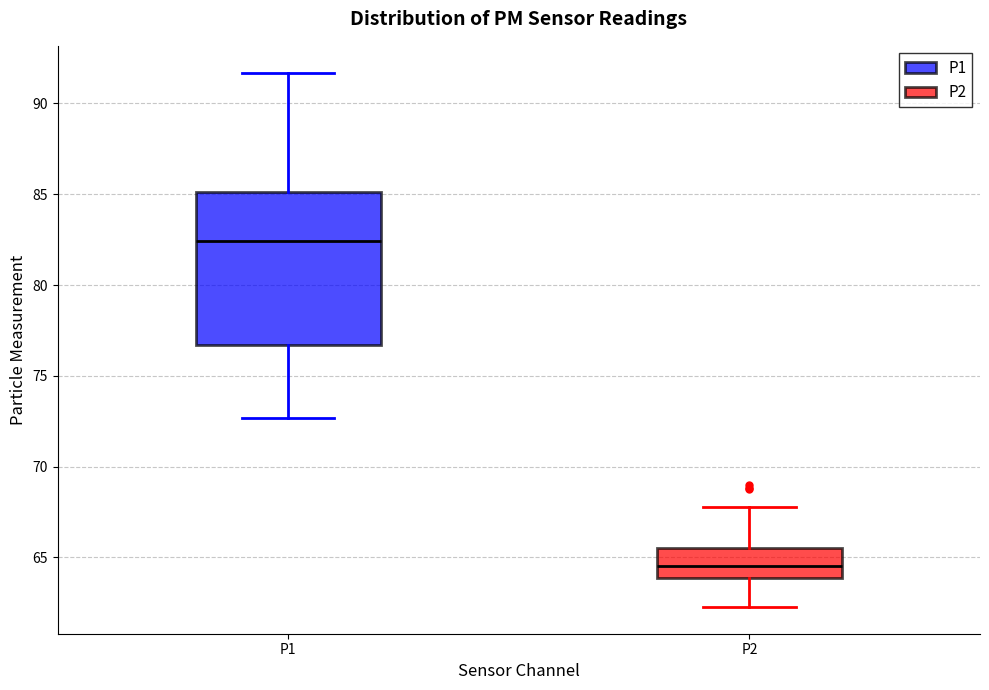

Reading left to right, transcribe this box plot: for each box, give where its median line is, the range the box spans, and where its two whiskers end, as read against the y-axis. The values are not printed on the chart, so give them approximately, as read against the axis.

P1: median 82.5, box 76.5 to 85.0, whiskers 72.5 to 91.5
P2: median 64.5, box 64.0 to 65.5, whiskers 62.5 to 68.0